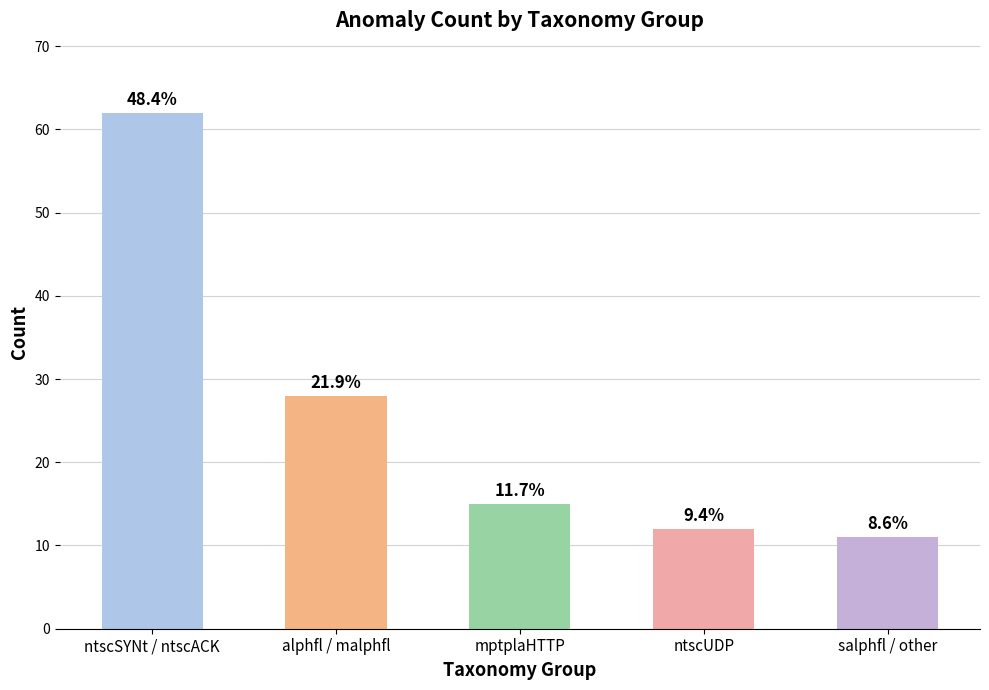

Are the bars horizontal?

No